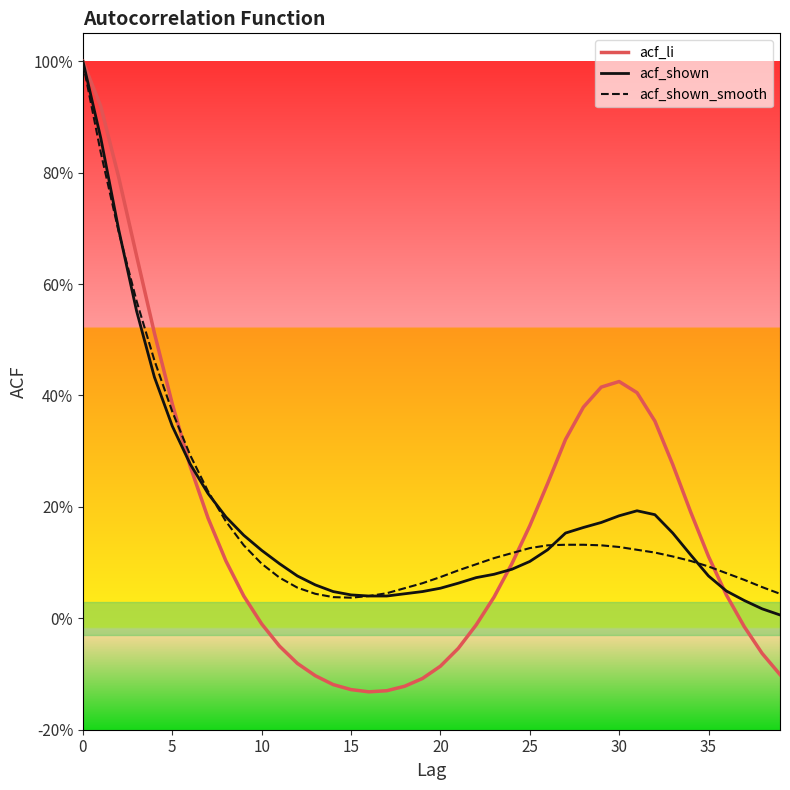

What are all the series names shown in the legend?

acf_li, acf_shown, acf_shown_smooth